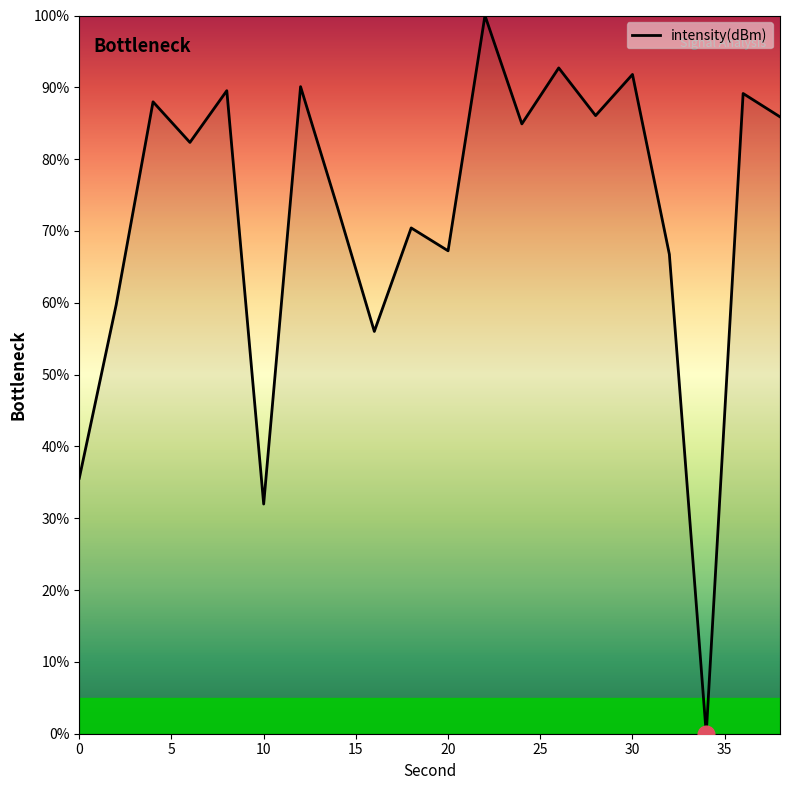

What is the difference between the maximum and minimum values?

100.0